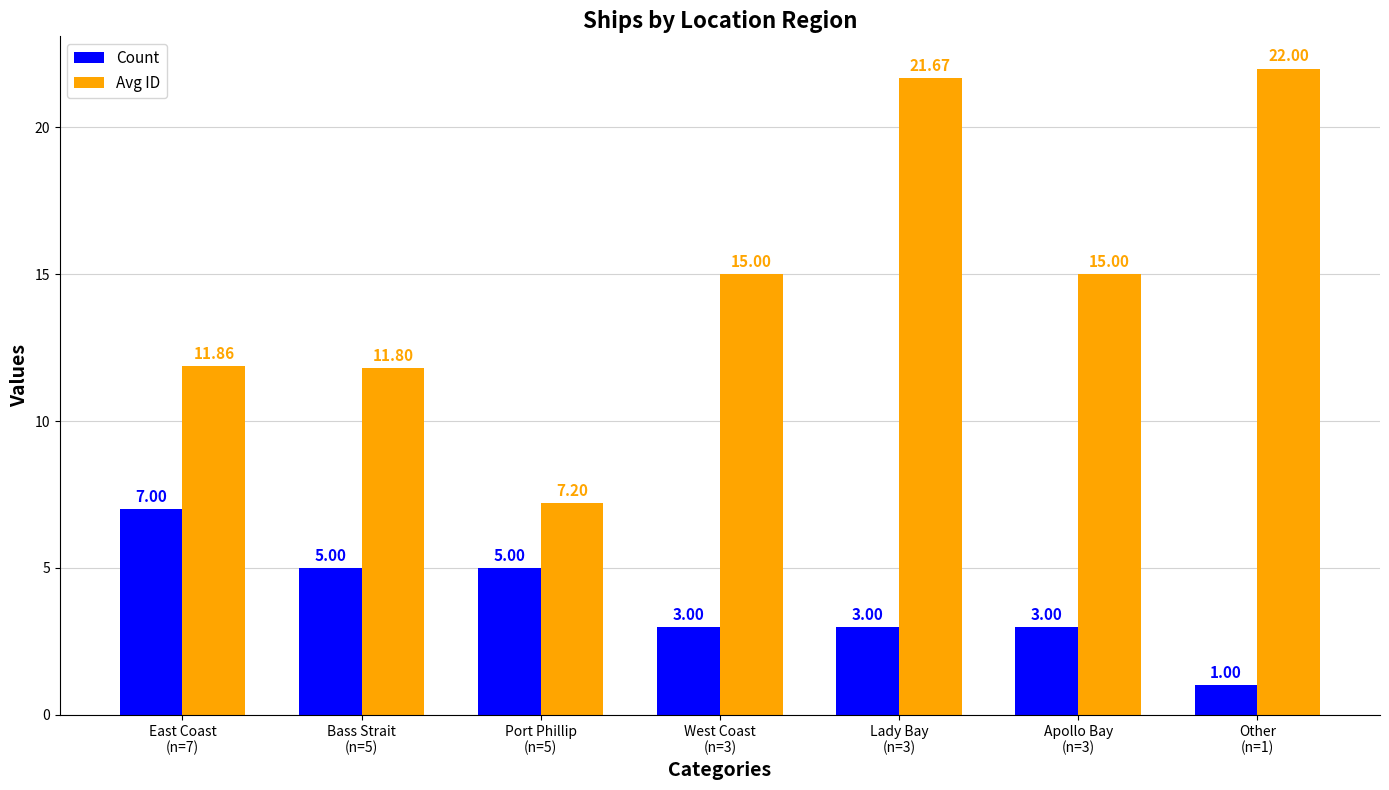

What position from the right is Port Phillip
(n=5)?

5